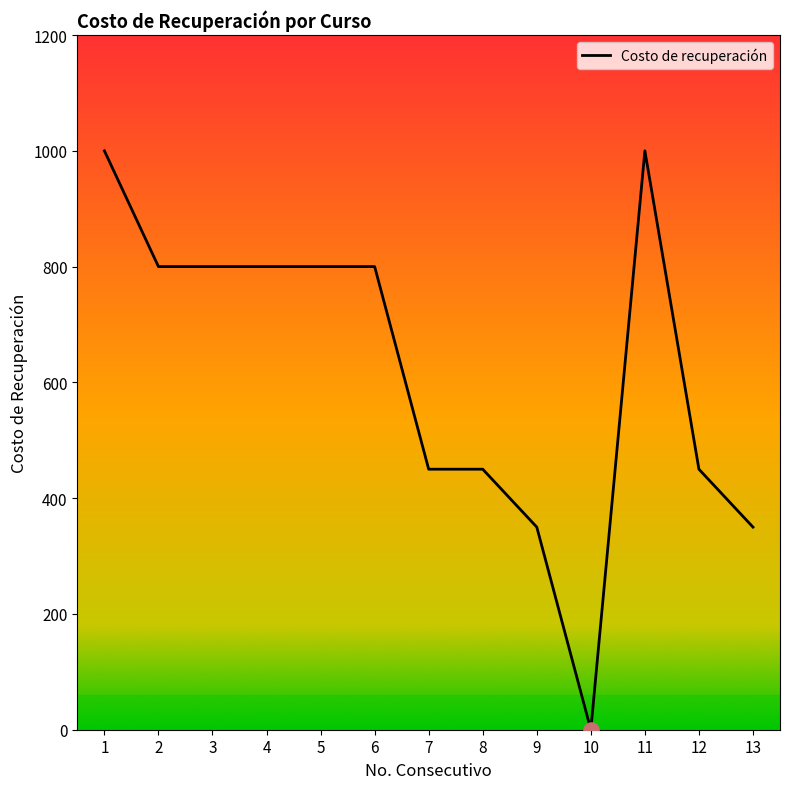

Which has a higher value, 2 or 11?

11